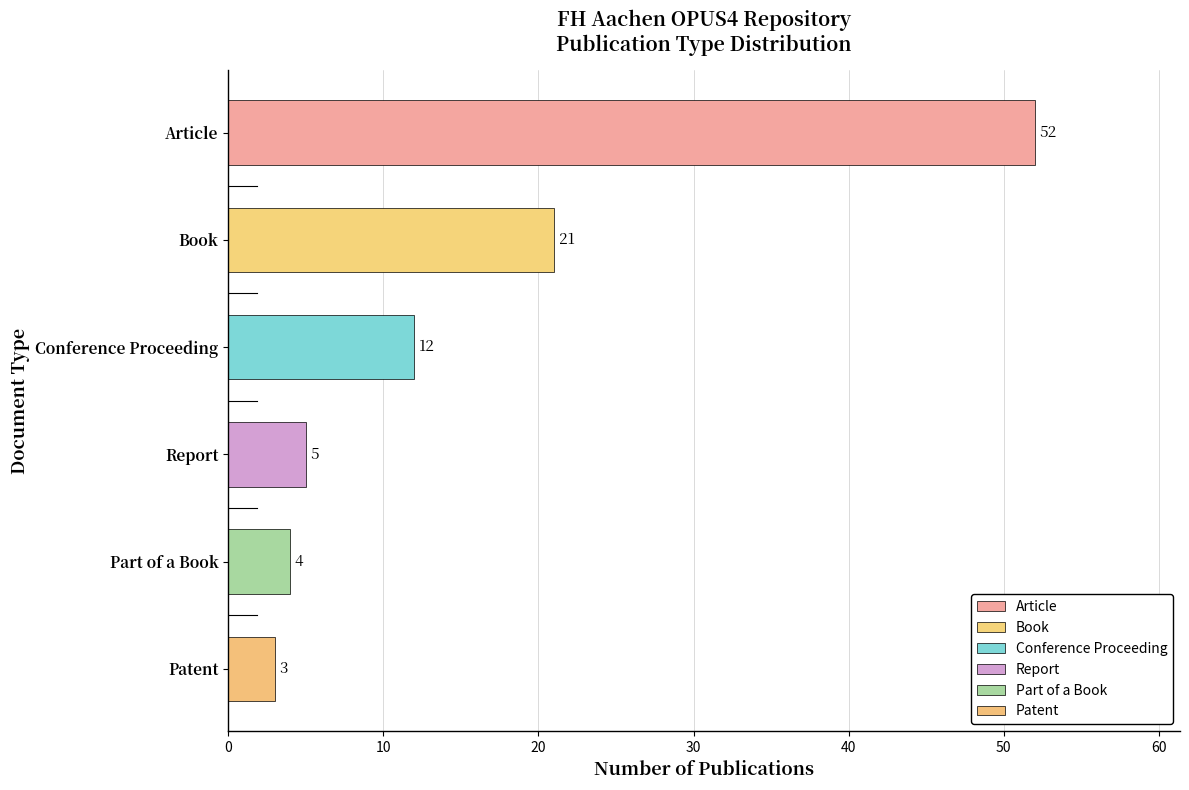

How many data points are less than 12?

3